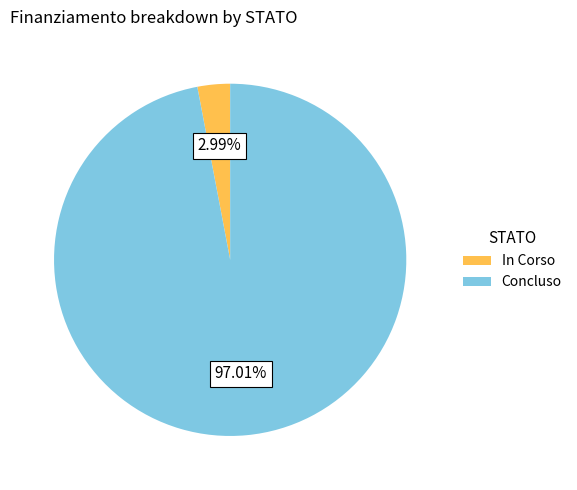

Is there a majority slice in this chart?

Yes